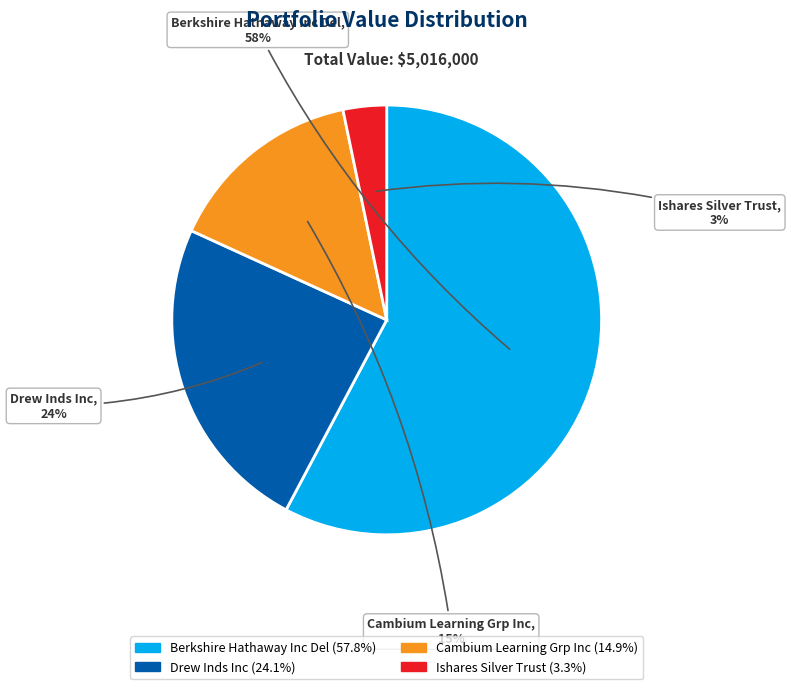

Does Ishares Silver Trust account for over 50% of the chart?

No